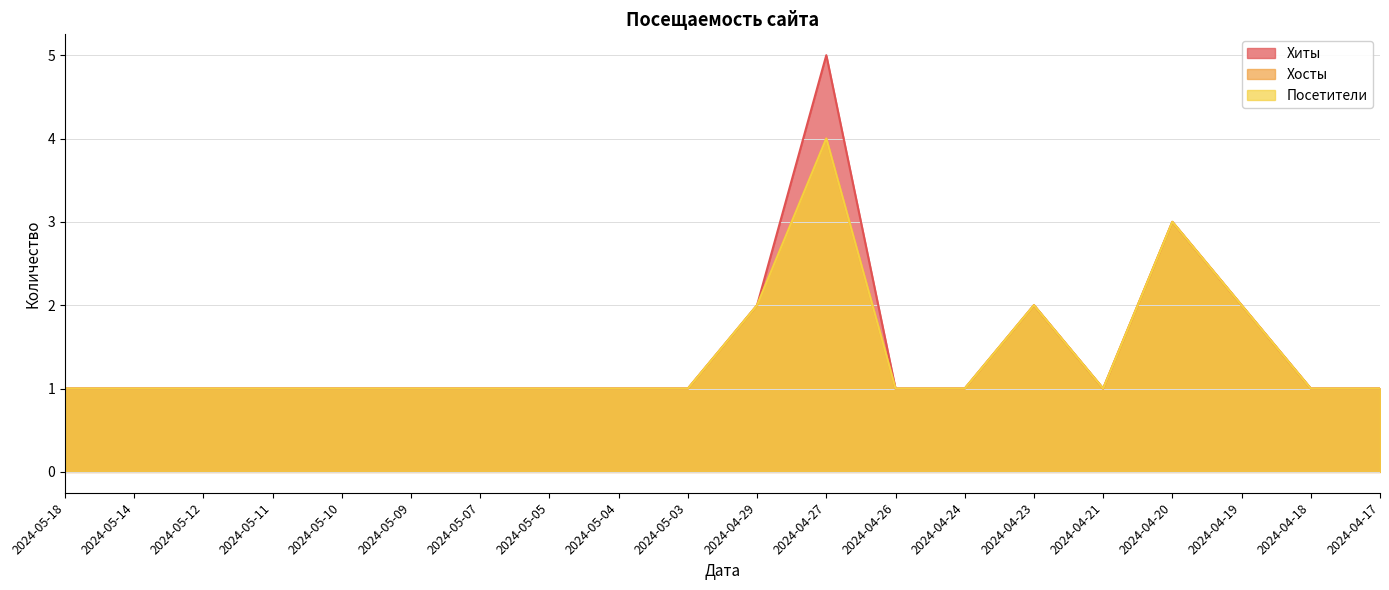

Which has a higher value, 2024-04-27 or 2024-05-03?

2024-04-27